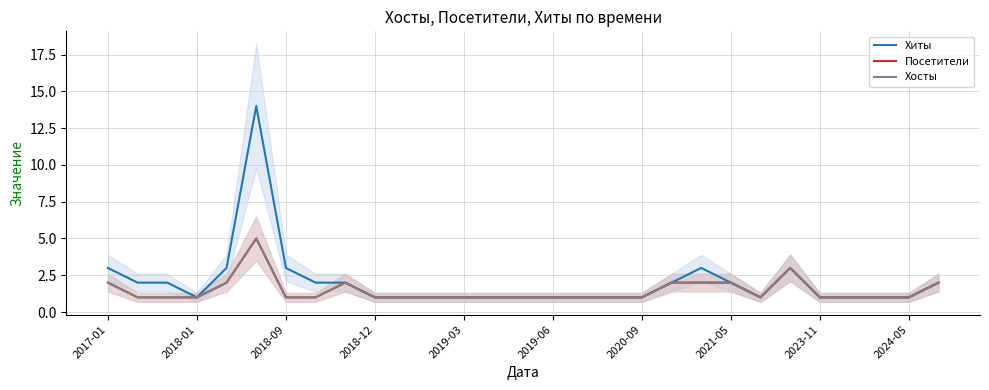

Reading left to right, extract all data points from this chart.

Хиты: 3	2	2	1	3	14	3	2	2	1	1	1	1	1	1	1	1	1	1	2	3	2	1	3	1	1	1	1	2
Посетители: 2	1	1	1	2	5	1	1	2	1	1	1	1	1	1	1	1	1	1	2	2	2	1	3	1	1	1	1	2
Хосты: 2	1	1	1	2	5	1	1	2	1	1	1	1	1	1	1	1	1	1	2	2	2	1	3	1	1	1	1	2